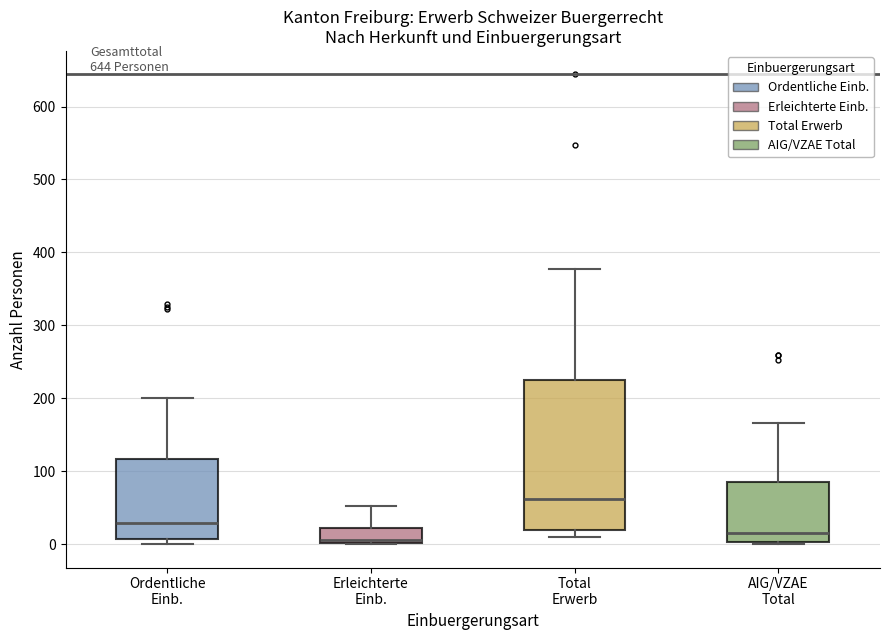

Which box's median line is the highest?

Total Erwerb